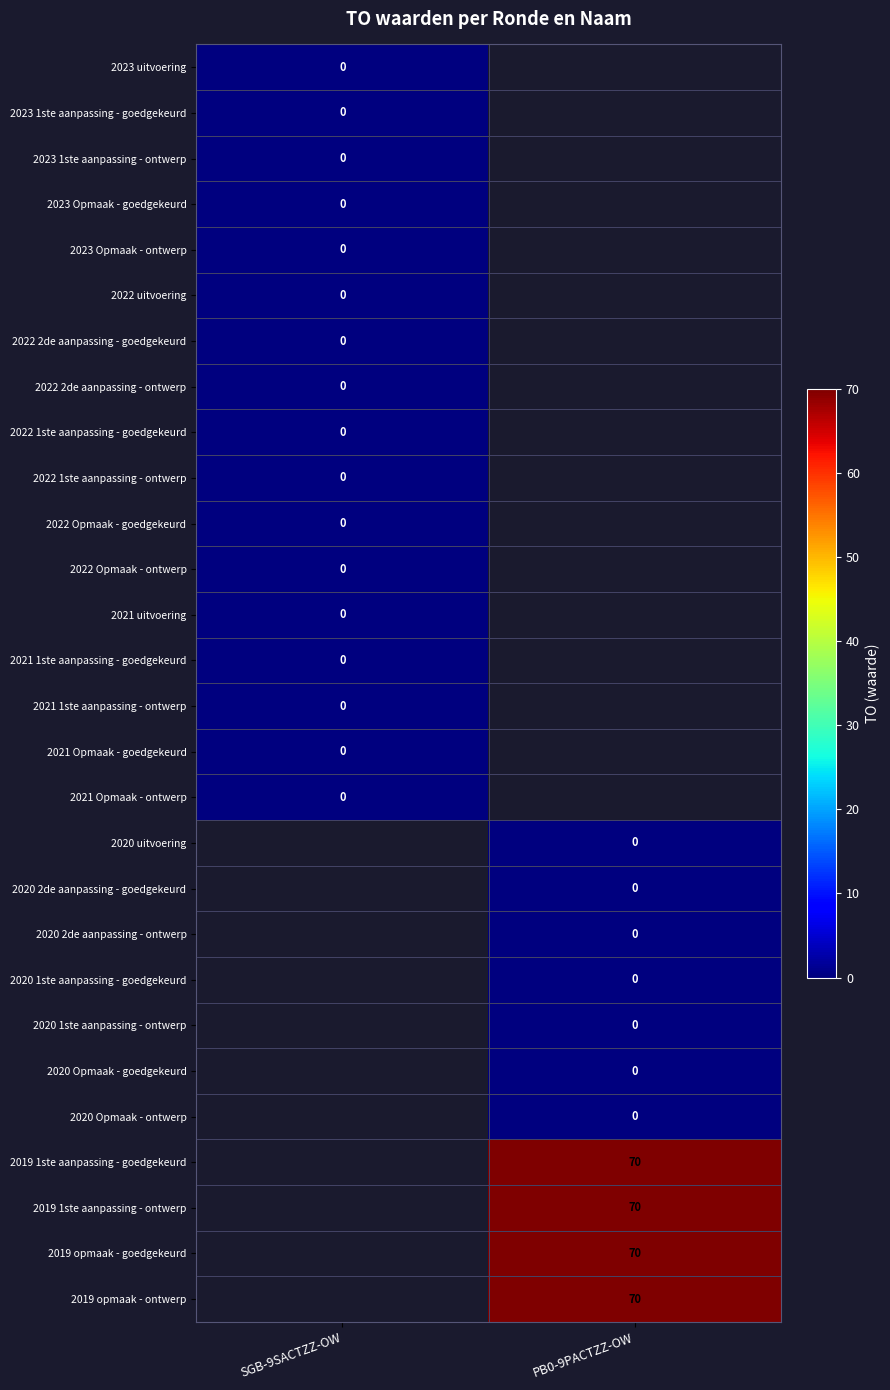

Is it true that 2019 1ste aanpassing - ontwerp equals 70 at PB0-9PACTZZ-OW?

True